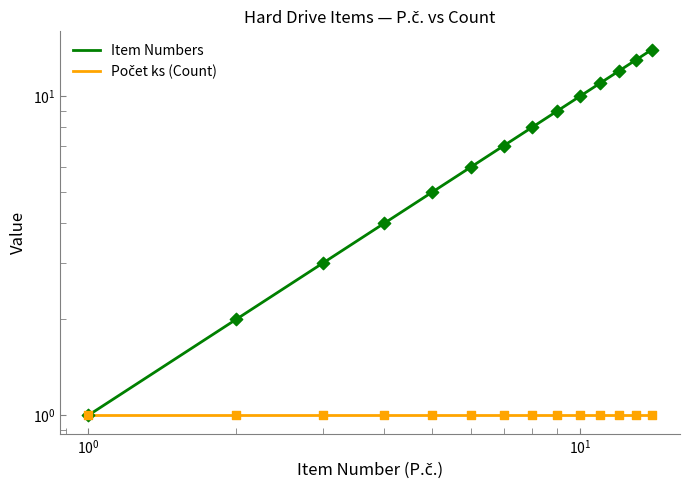

Which series has the largest total across all categories?

Item Numbers